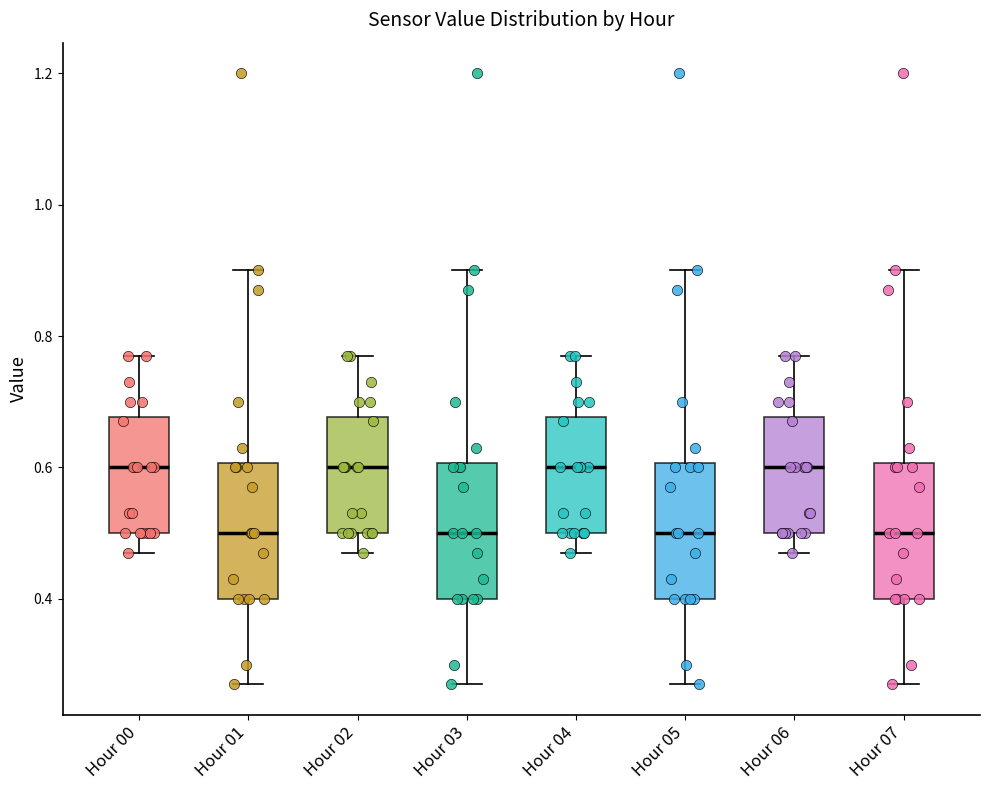

Reading left to right, read every box against the y-axis: the position of its median line, the range the box covers, and the ends of its whiskers. The values are not printed on the chart, so give them approximately, as read against the axis.

Hour 00: median 0.60, box 0.50 to 0.68, whiskers 0.48 to 0.78
Hour 01: median 0.50, box 0.40 to 0.60, whiskers 0.28 to 0.90
Hour 02: median 0.60, box 0.50 to 0.68, whiskers 0.48 to 0.78
Hour 03: median 0.50, box 0.40 to 0.60, whiskers 0.28 to 0.90
Hour 04: median 0.60, box 0.50 to 0.68, whiskers 0.48 to 0.78
Hour 05: median 0.50, box 0.40 to 0.60, whiskers 0.28 to 0.90
Hour 06: median 0.60, box 0.50 to 0.68, whiskers 0.48 to 0.78
Hour 07: median 0.50, box 0.40 to 0.60, whiskers 0.28 to 0.90